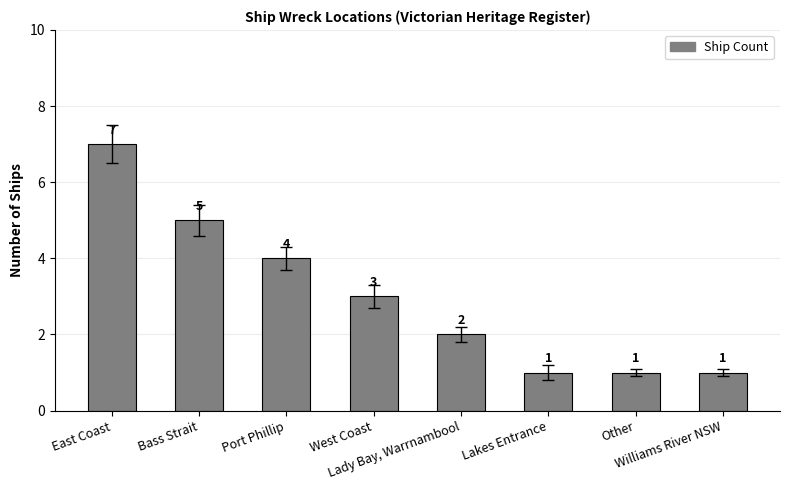

Read the value at East Coast.

7